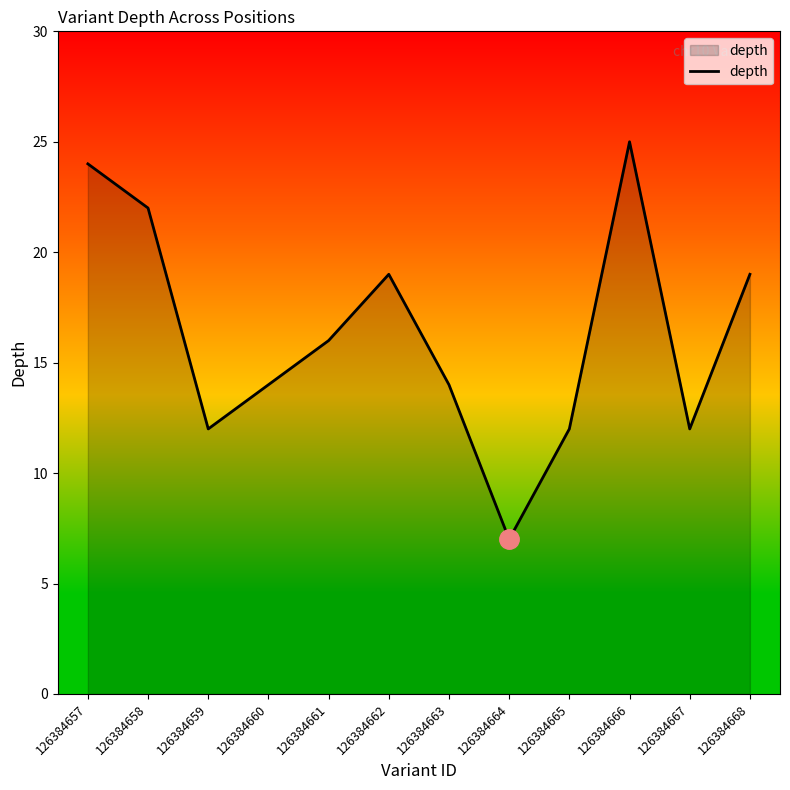

True or false: the data shows 14 at 126384660.

True